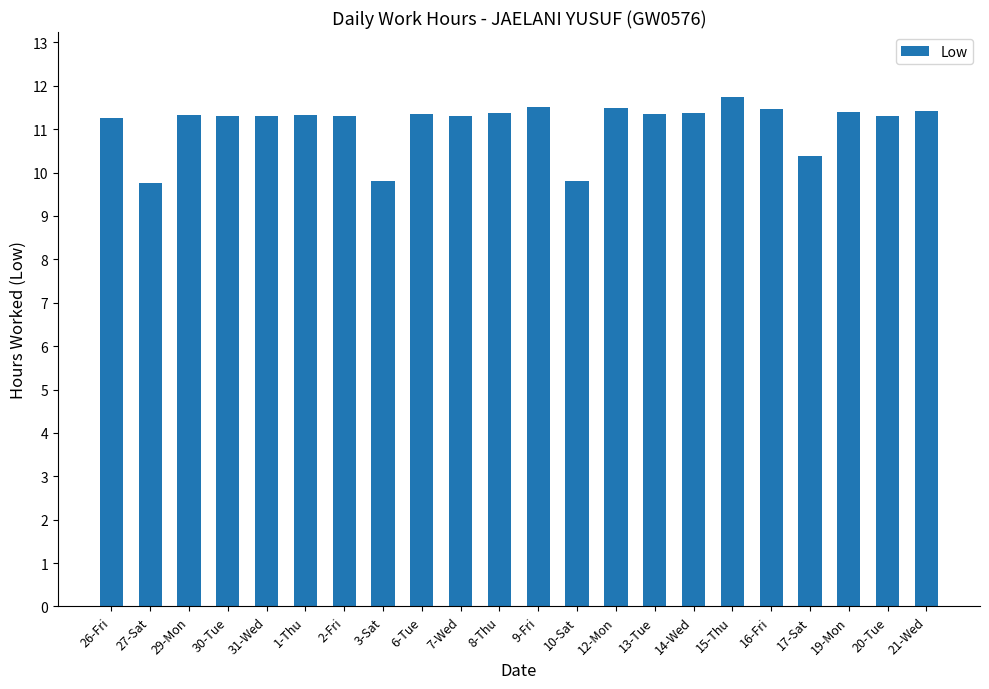

What is the sum of the values at 17-Sat and 13-Tue?

21.8